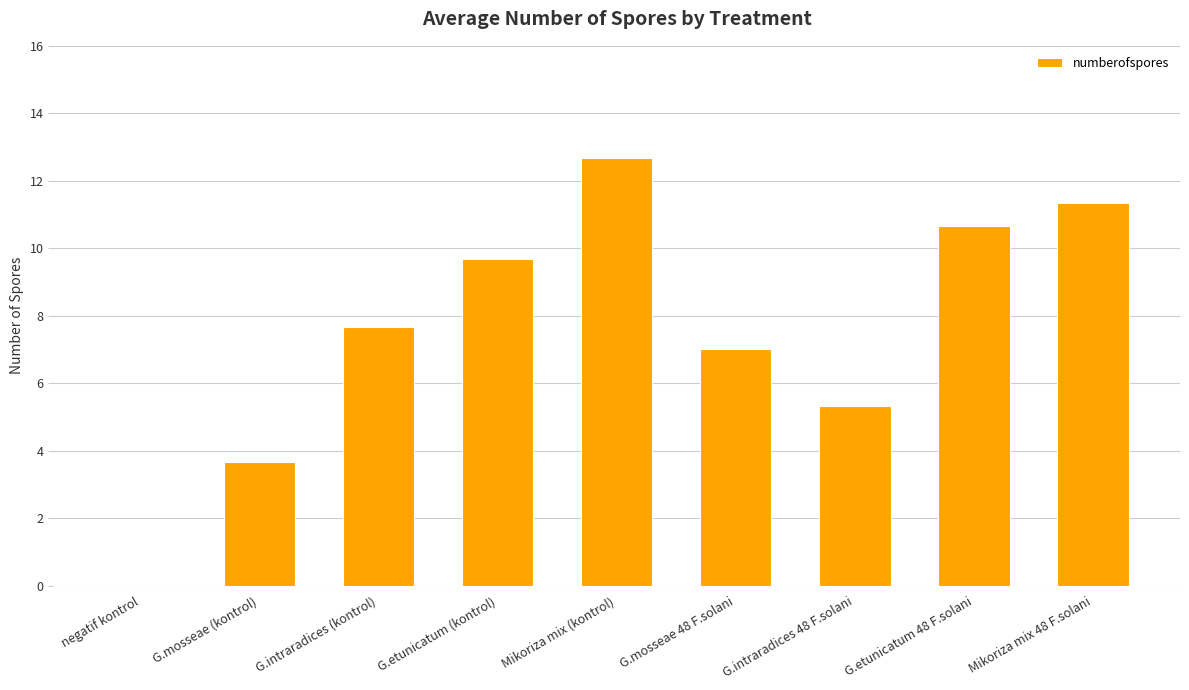

What is the ratio of the value at G.intraradices 48 F.solani to the value at G.mosseae (kontrol)?

1.5